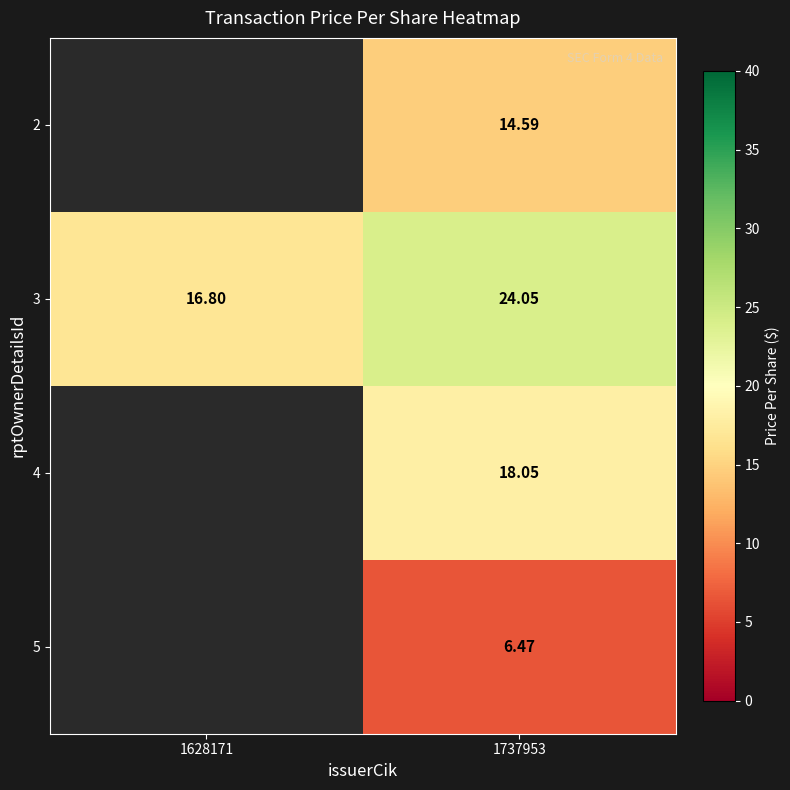

Where is 3 nearest to the value 20?

1628171